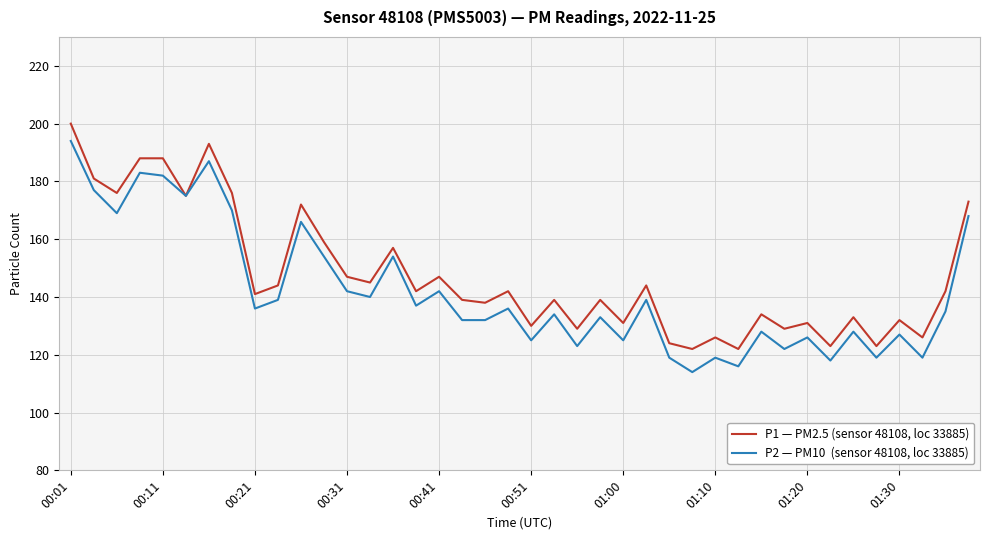

What is the greatest value displayed?

200